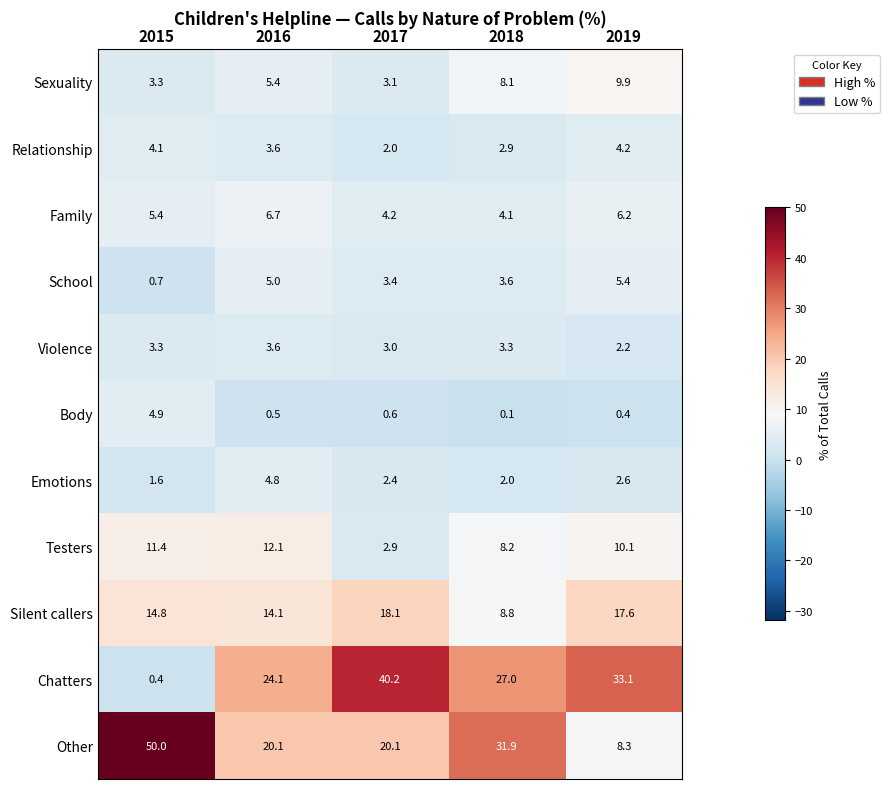

At 2018, list the series in order from smallest to largest.

Body, Emotions, Relationship, Violence, School, Family, Sexuality, Testers, Silent callers, Chatters, Other